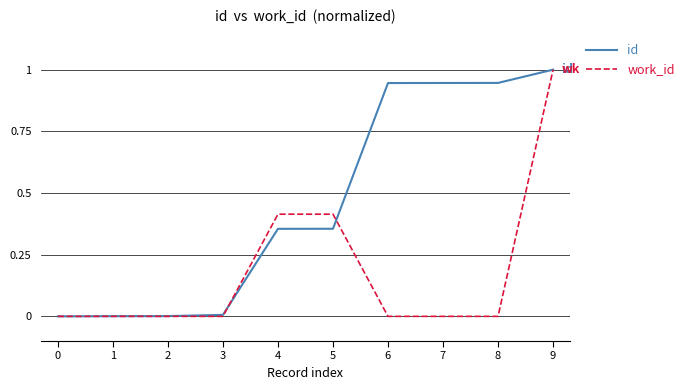

At which category does the chart reach its peak across all series?

9